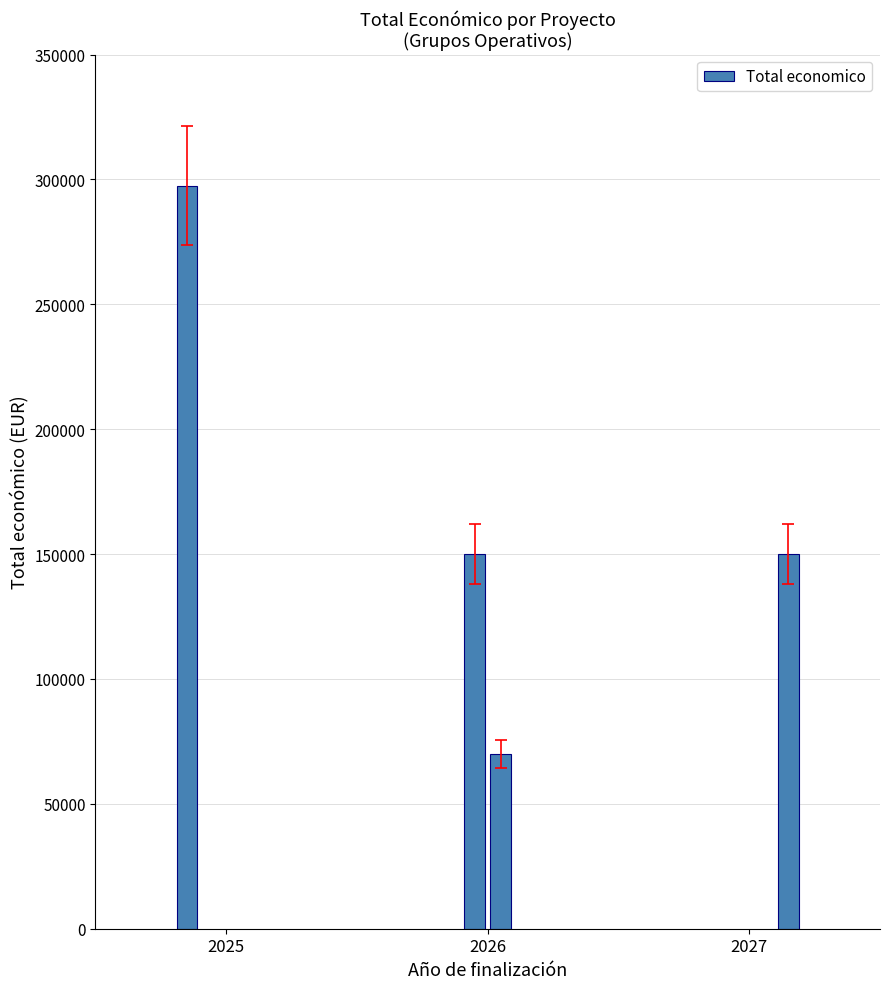

Reading right to left, list all the values displayed in this chart.

150000	70000	150000	297514